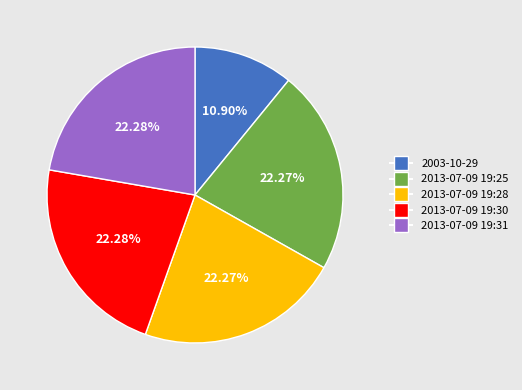

What percentage is the 2003-10-29 slice, to the nearest percent?

11%